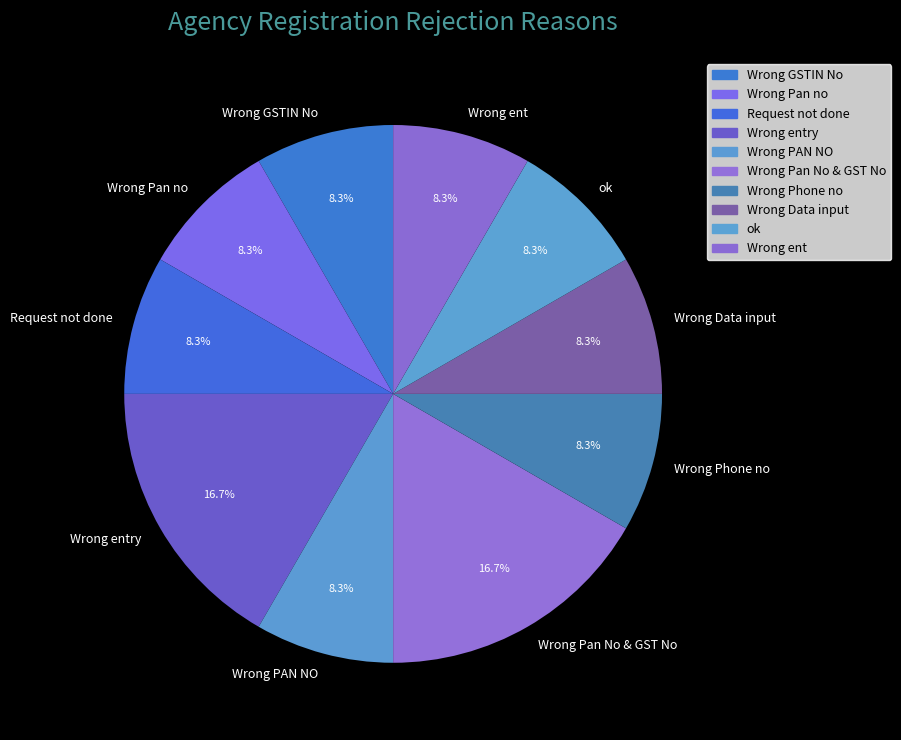

Which has a higher value, Wrong entry or Request not done?

Wrong entry